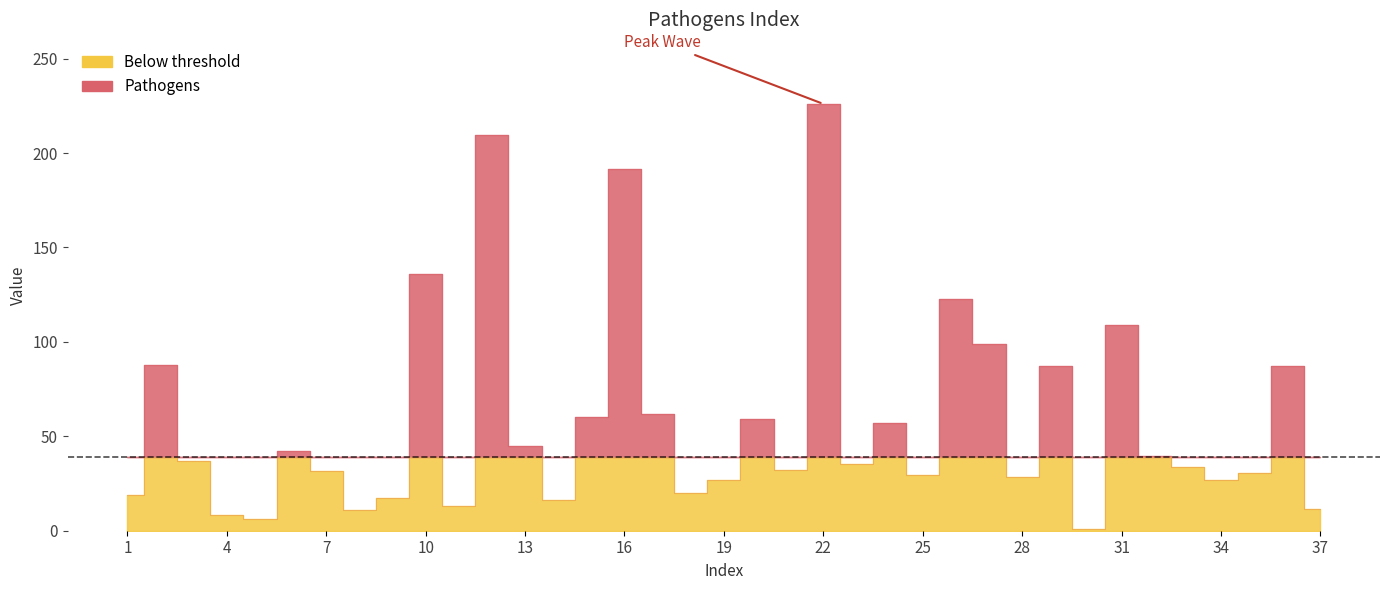

What is the change in value from 1 to 6?

+23.2